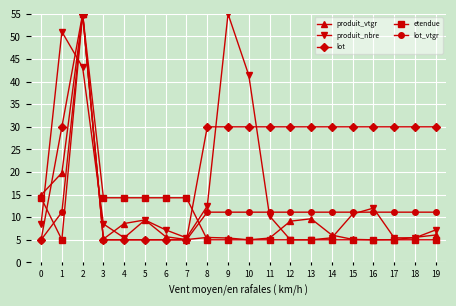

How many lines are shown in the chart?

5